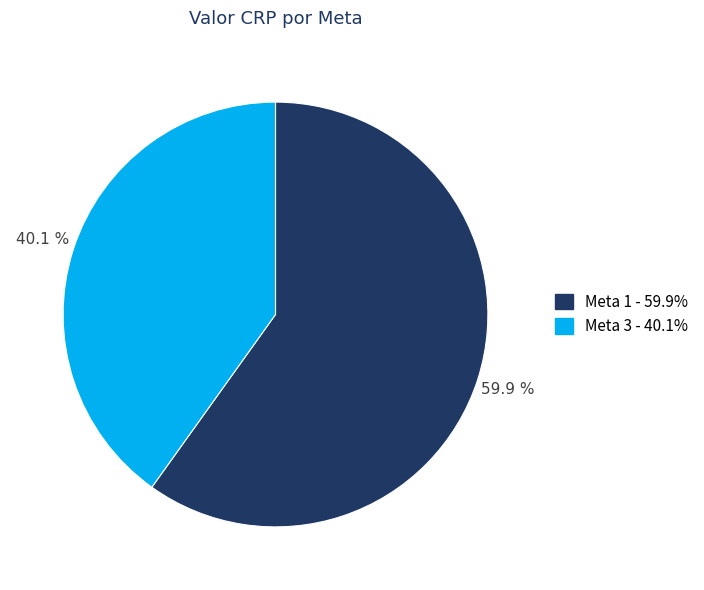

Is the sum of Meta 1 and Meta 3 greater than half?

Yes